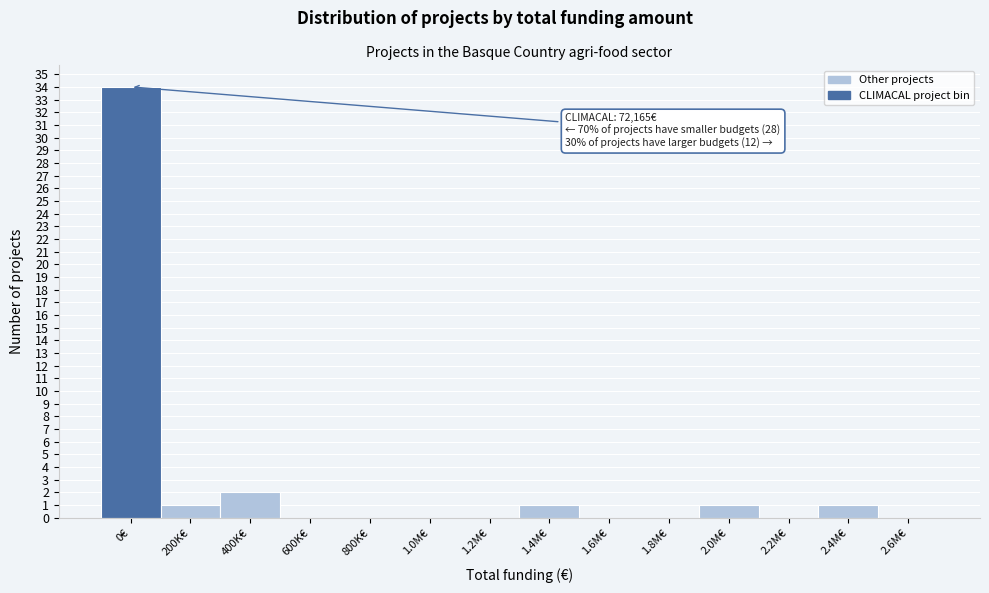

Reading right to left, list all the values displayed in this chart.

2.6M€=0	2.4M€=1	2.2M€=0	2.0M€=1	1.8M€=0	1.6M€=0	1.4M€=1	1.2M€=0	1.0M€=0	800K€=0	600K€=0	400K€=2	200K€=1	0€=34